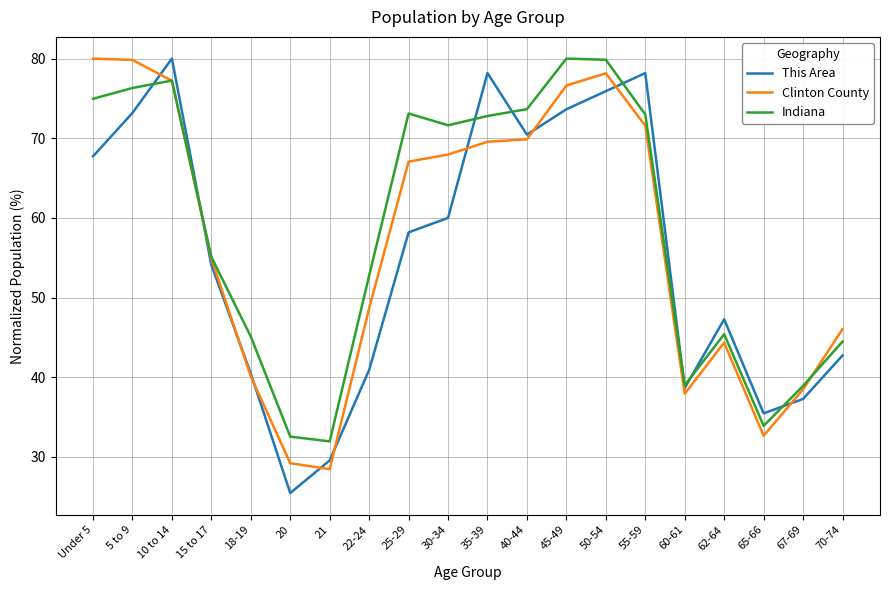

Which series has the largest range (max minus min)?

This Area